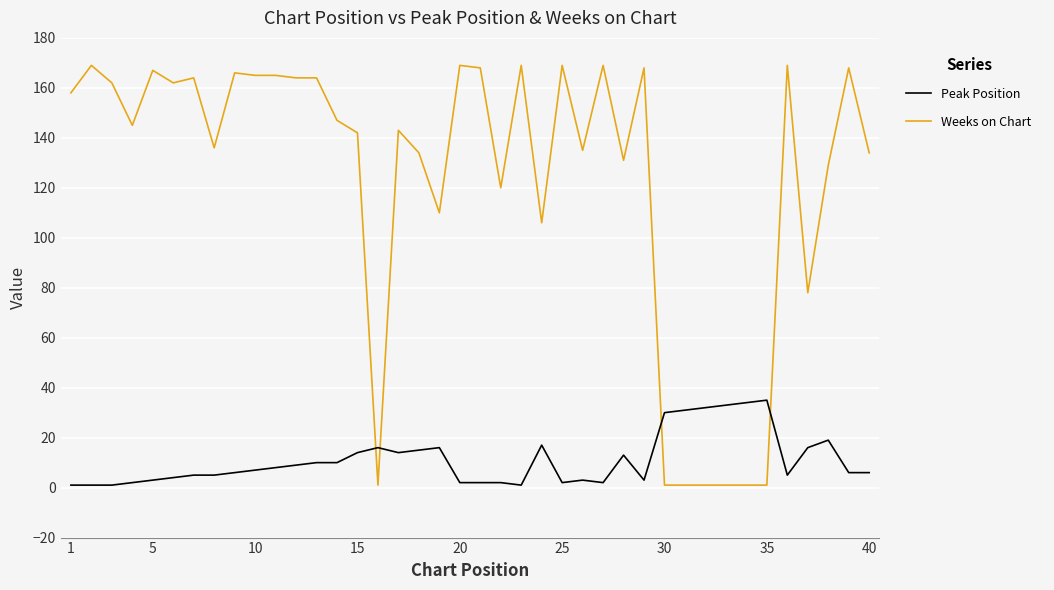

Rank the series by their average value, from highest to lowest.

Weeks on Chart, Peak Position